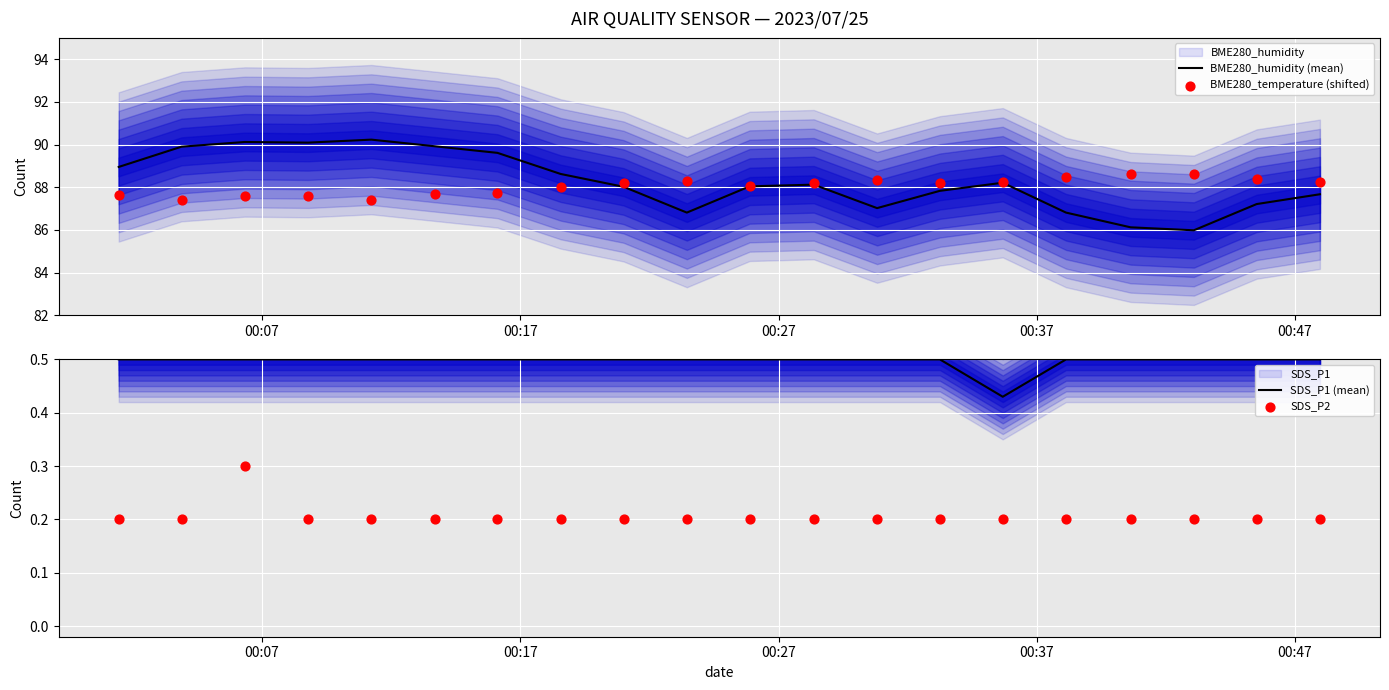

What is the maximum value for BME280_humidity (mean)?

90.2